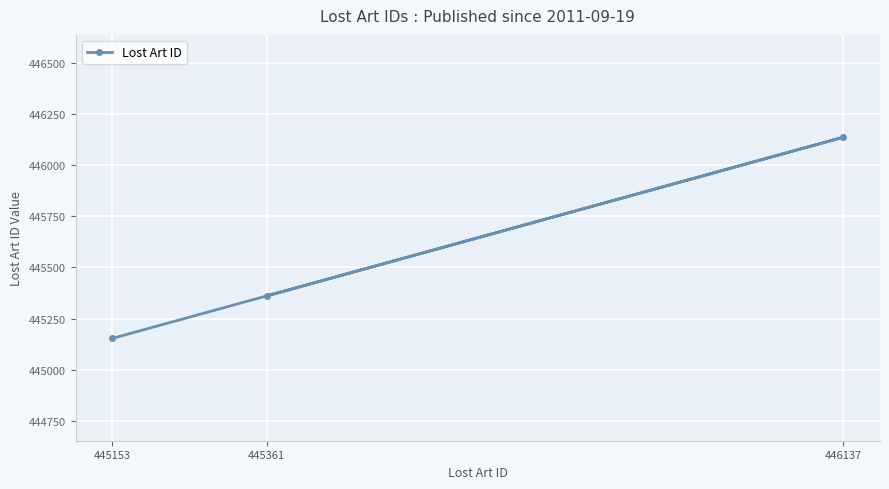

Rank the categories by value from lowest to highest.

445153, 445361, 446137